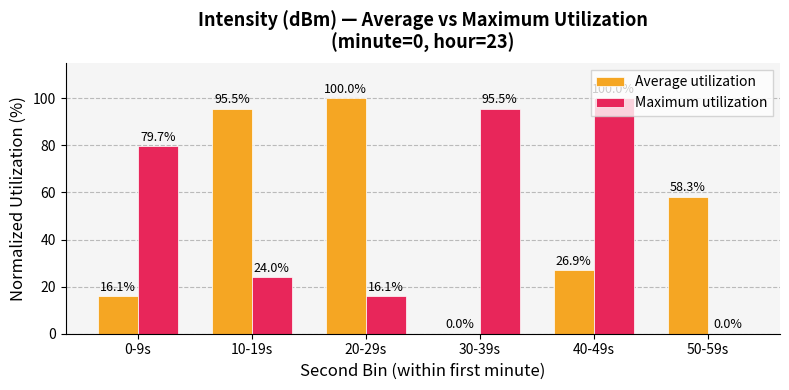

At which category is the sum across all series the highest?

40-49s